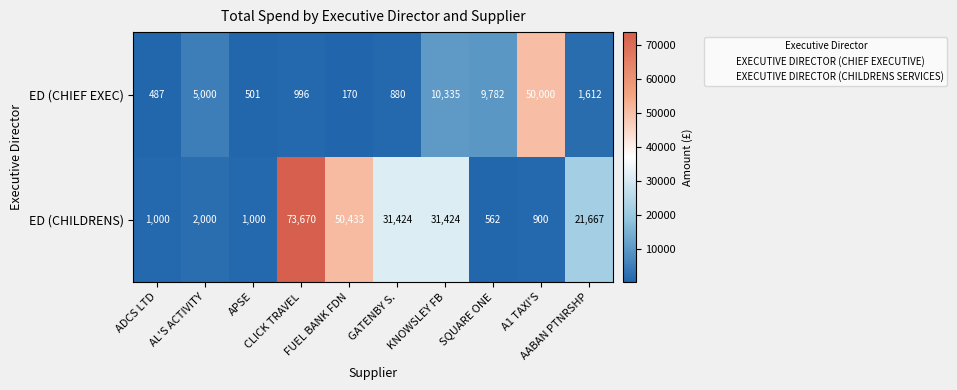

What is the difference between the maximum and minimum values in the ED (CHIEF EXEC) series?

49830